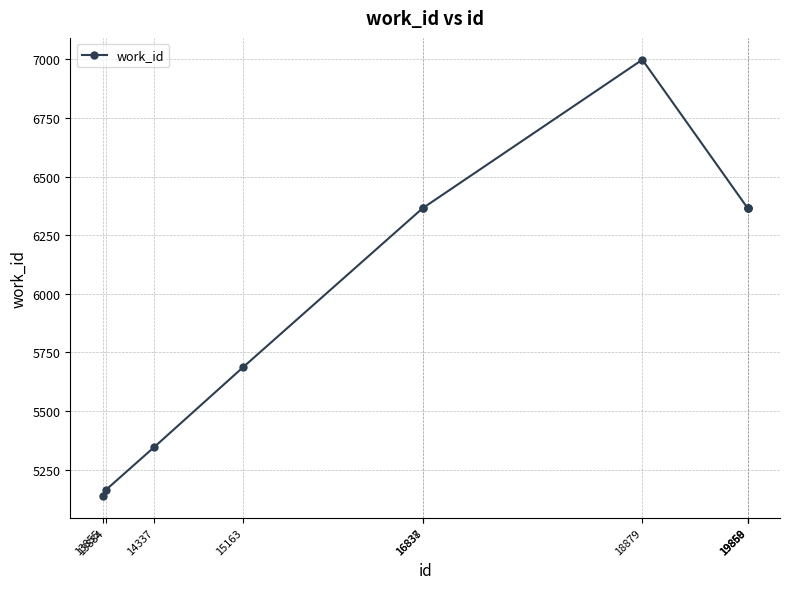

Is this an area chart (filled region under the line)?

No